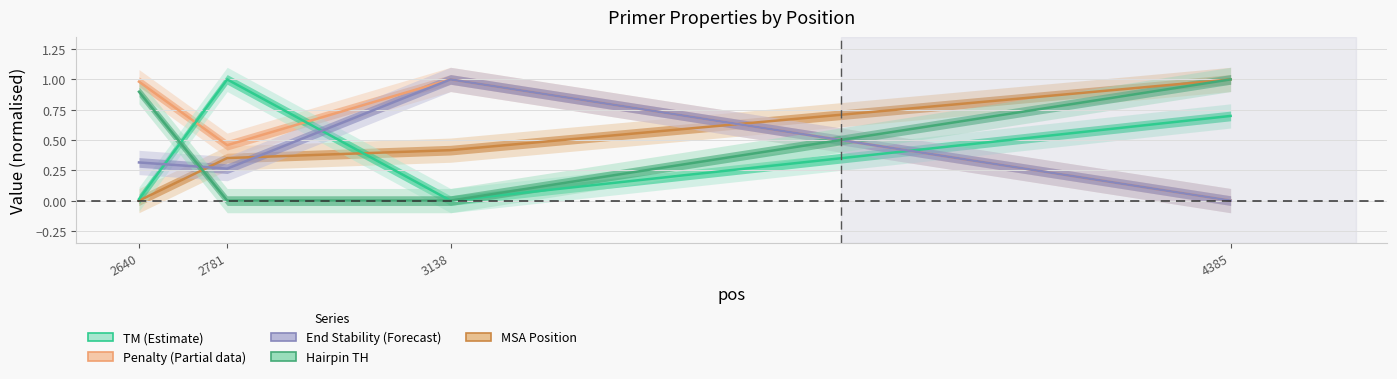

Does the chart have visible grid lines?

Yes